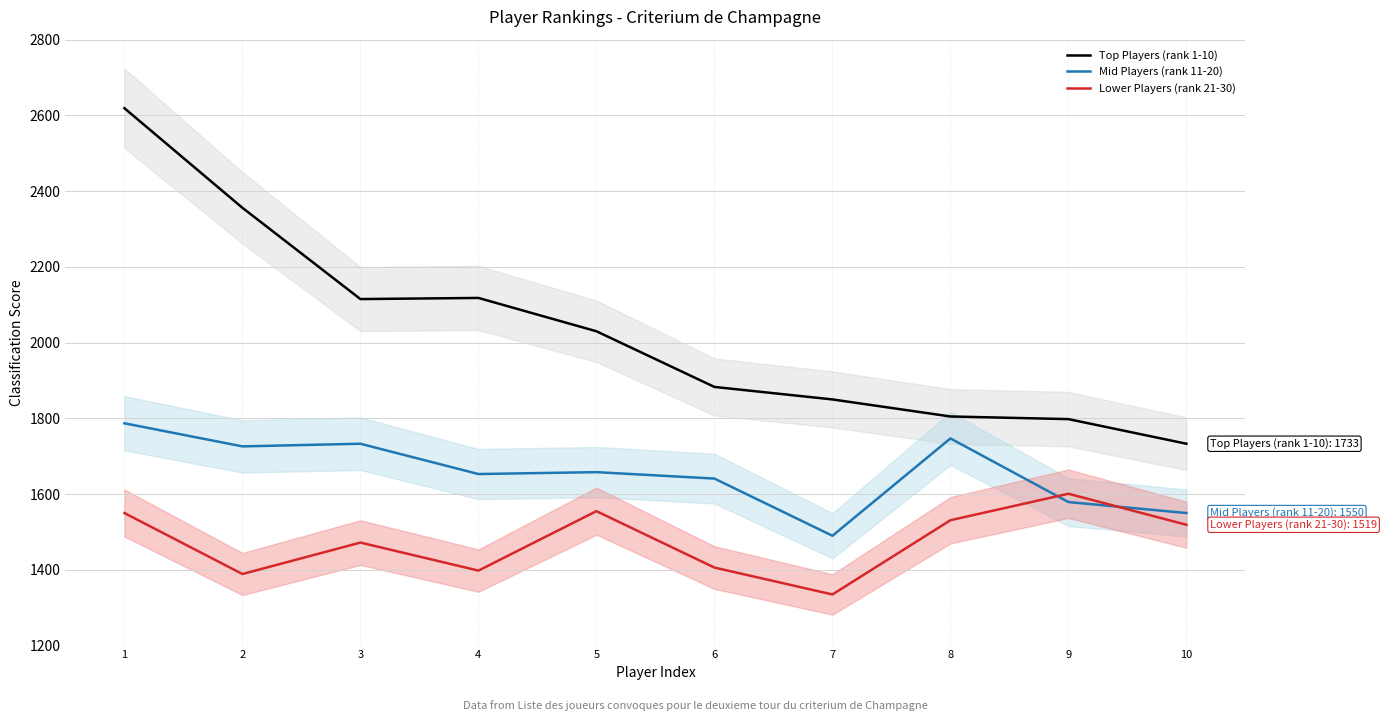

Between 3 and 6, which series saw the biggest shift?

Top Players (rank 1-10)